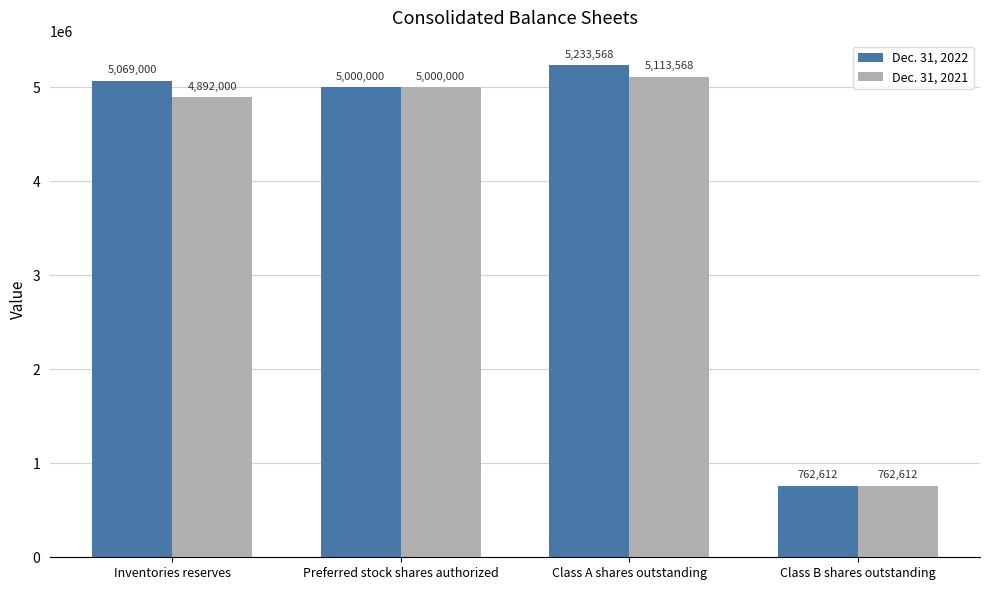

List the labels in order of Dec. 31, 2021 value, smallest first.

Class B shares outstanding, Inventories reserves, Preferred stock shares authorized, Class A shares outstanding